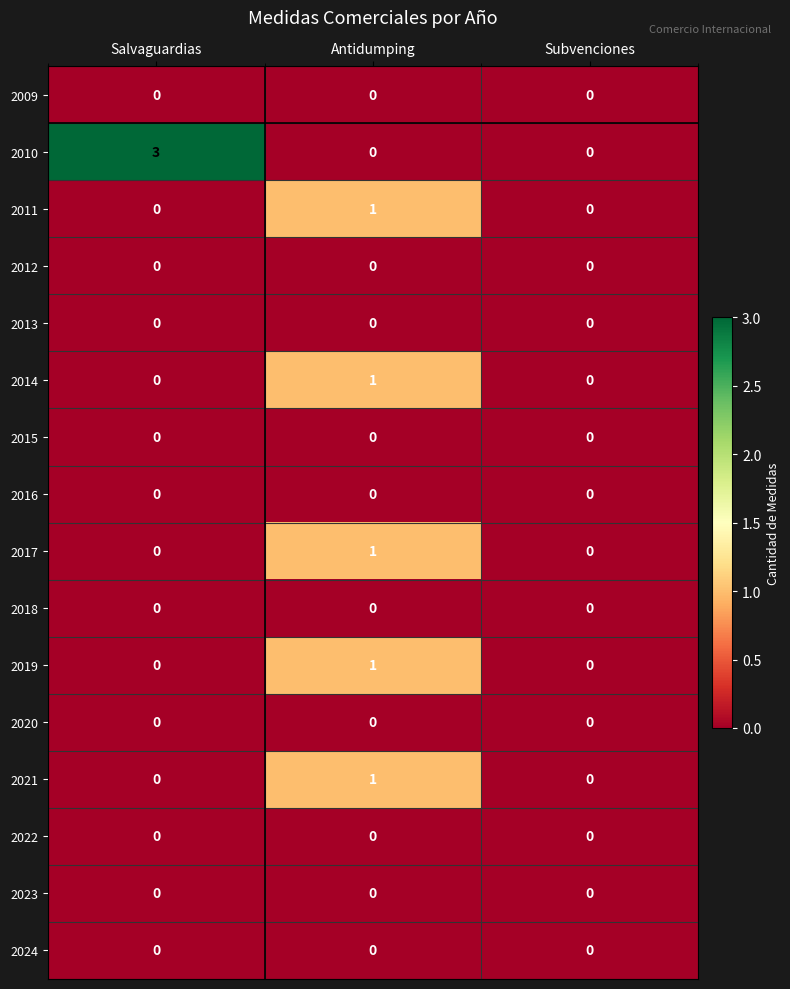

What is the greatest value displayed?

3